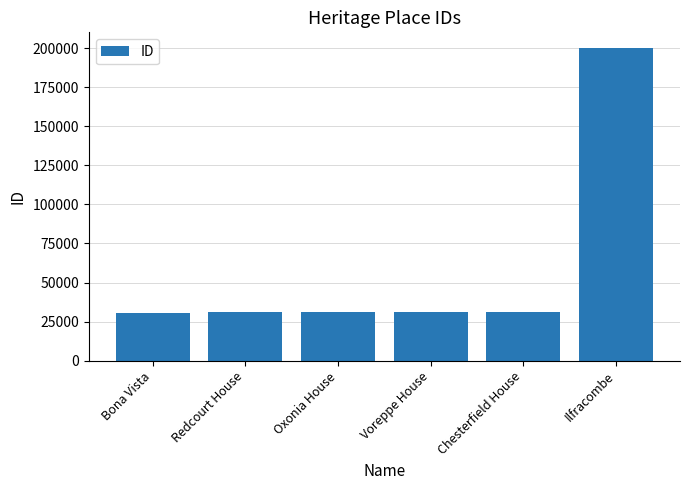

What is the smallest value displayed?

30616